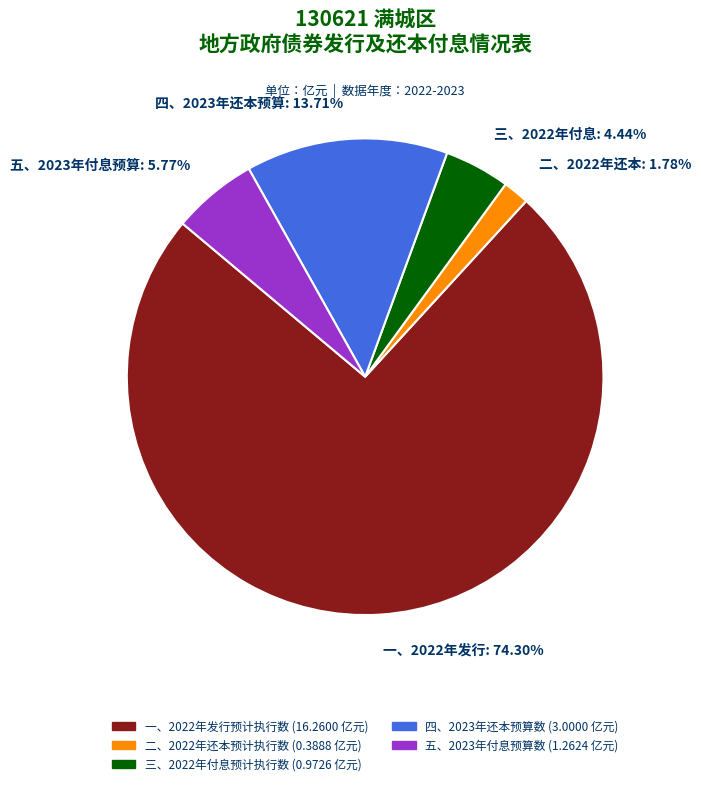

Count the number of slices in the pie.

5